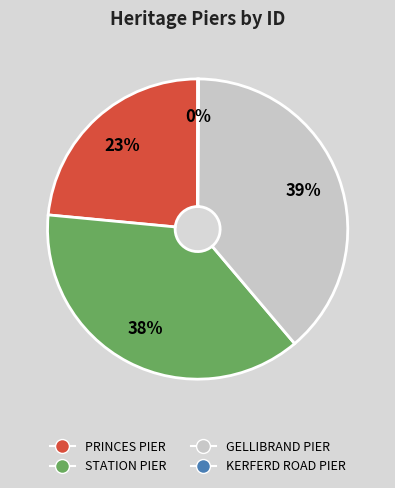

To the nearest percent, what is the average slice percentage?

25%